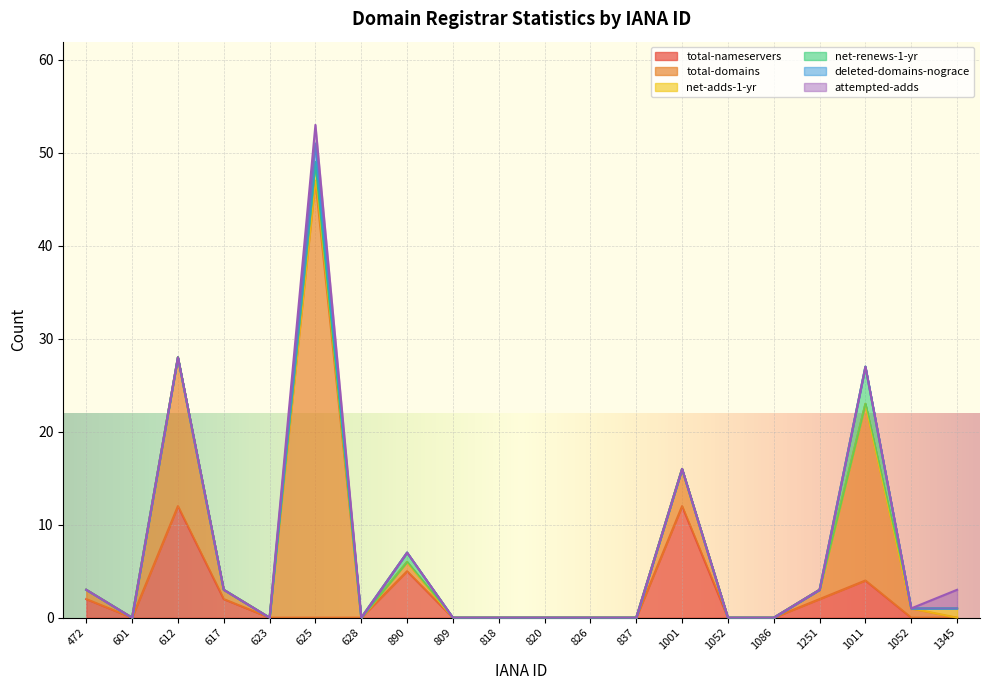

How many data points does each series have?

20